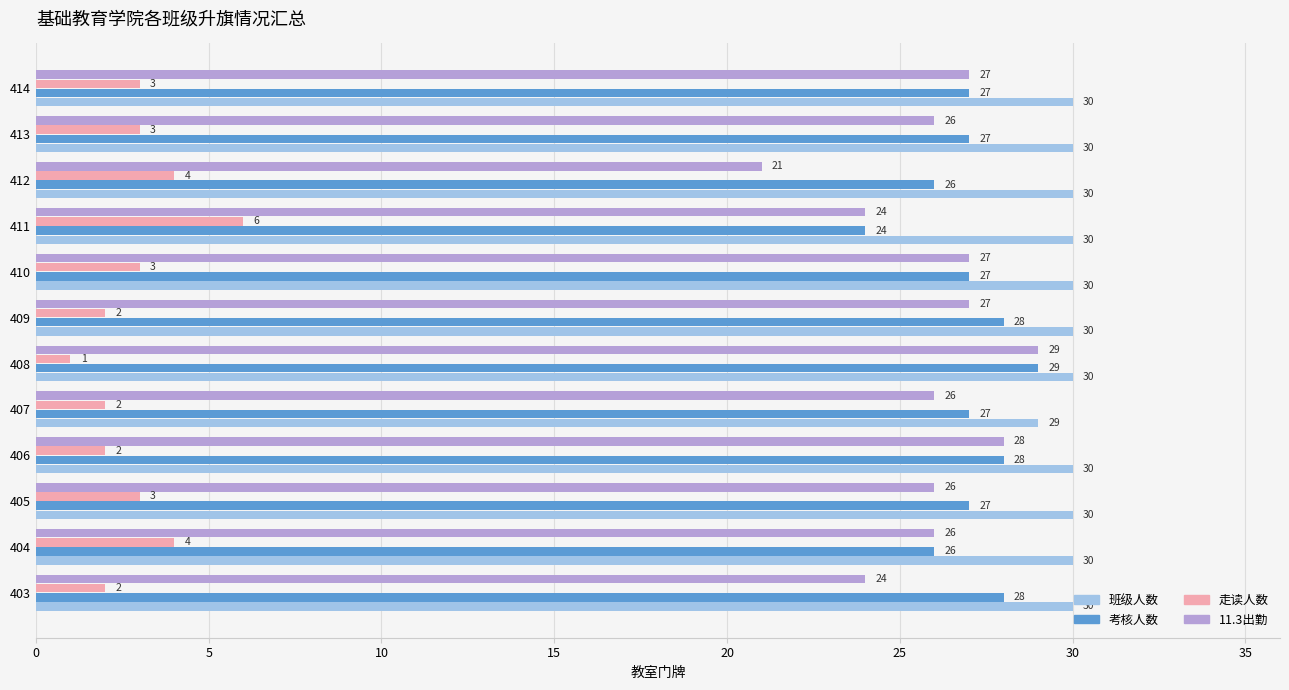

Rank the series at 413 from highest to lowest value.

班级人数, 考核人数, 11.3出勤, 走读人数